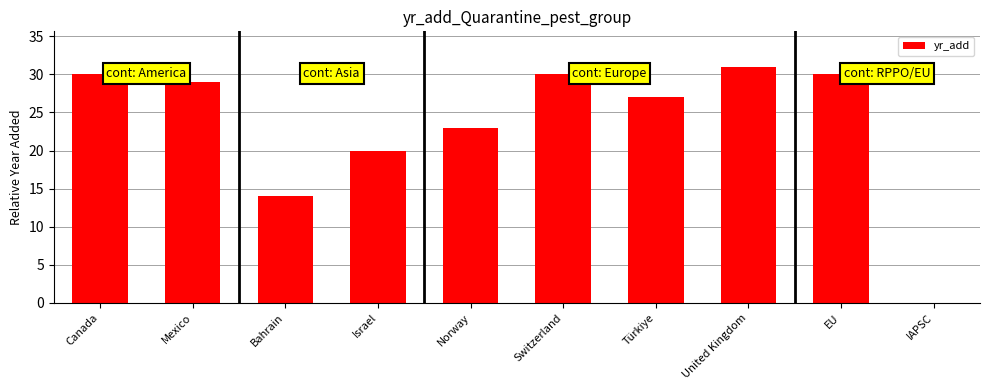

Where is the data nearest to the value 15?

Bahrain